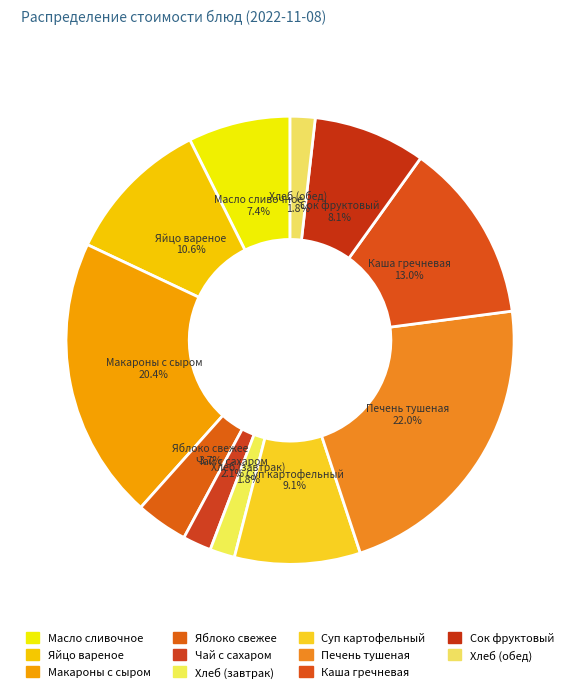

Does Суп картофельный represent more than half of the total?

No